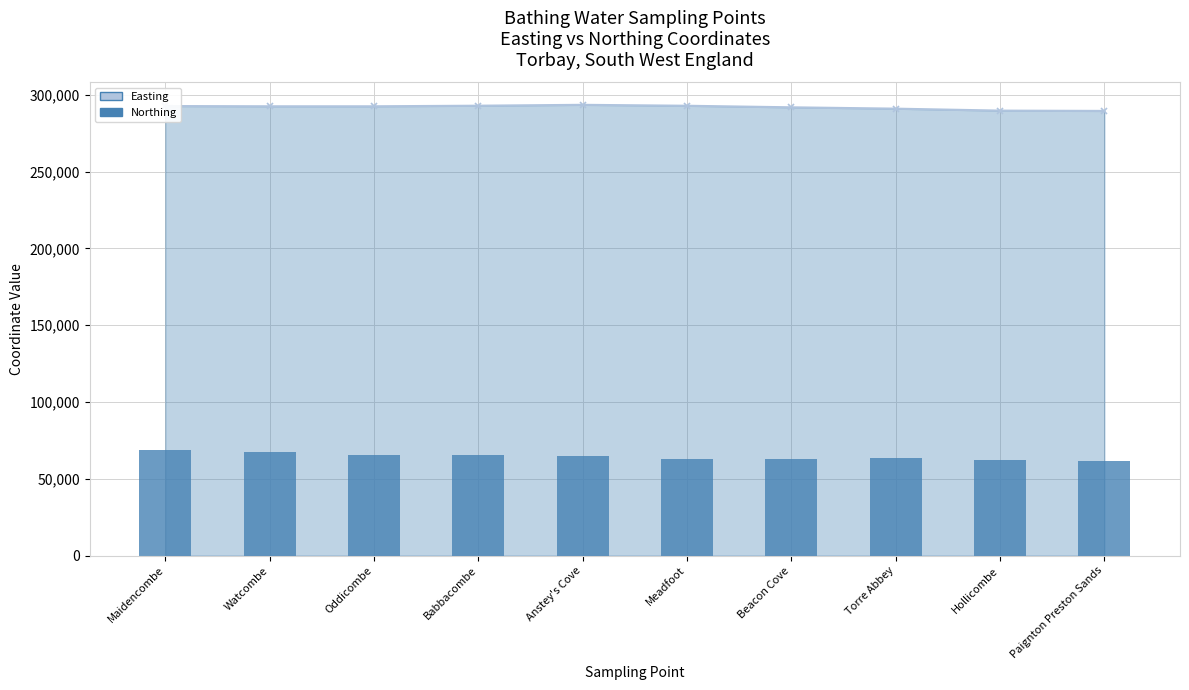

What is the label of the 7th bar from the left?

Beacon Cove